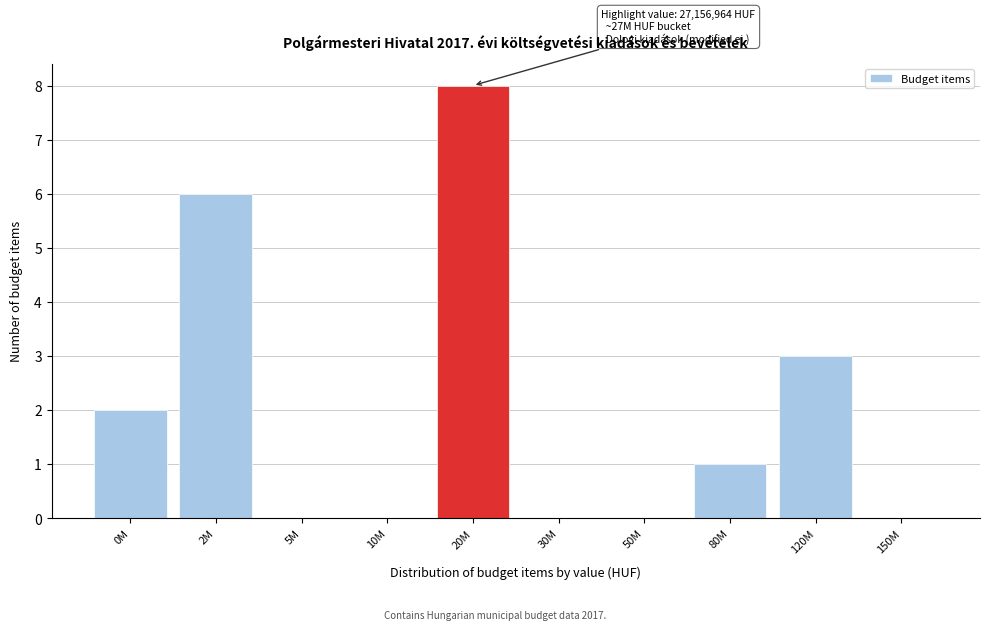

Reading left to right, extract all data points from this chart.

0M=2	2M=6	5M=0	10M=0	20M=8	30M=0	50M=0	80M=1	120M=3	150M=0